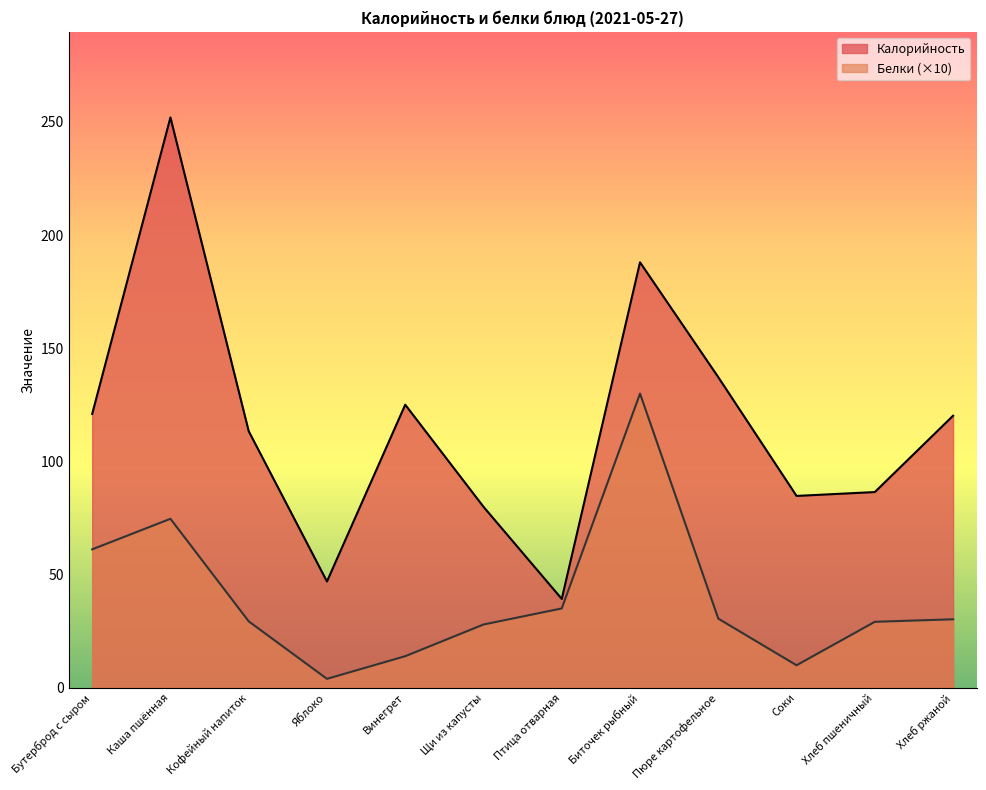

Which category has the highest value across all series?

Каша пшённая